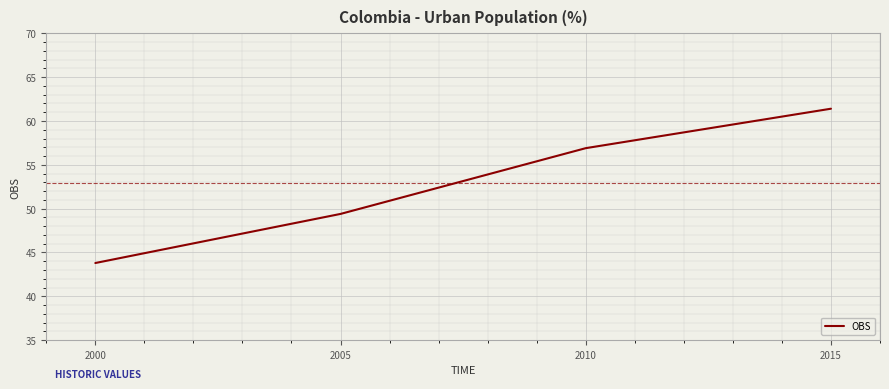

Which has a higher value, 2000 or 2015?

2015